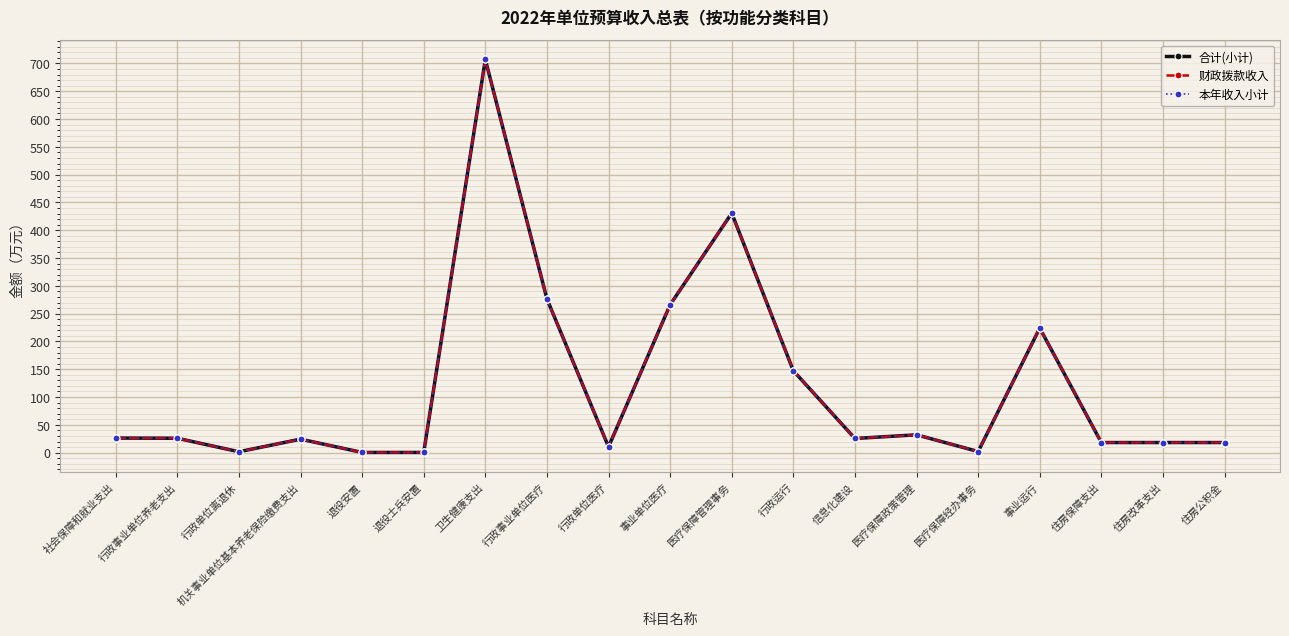

What is the difference between the 财政拨款收入 values at 行政事业单位养老支出 and 住房公积金?

7.7